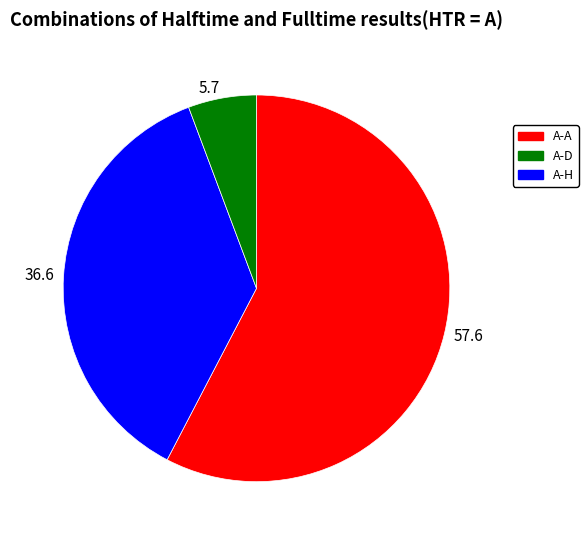

Count the number of slices in the pie.

3